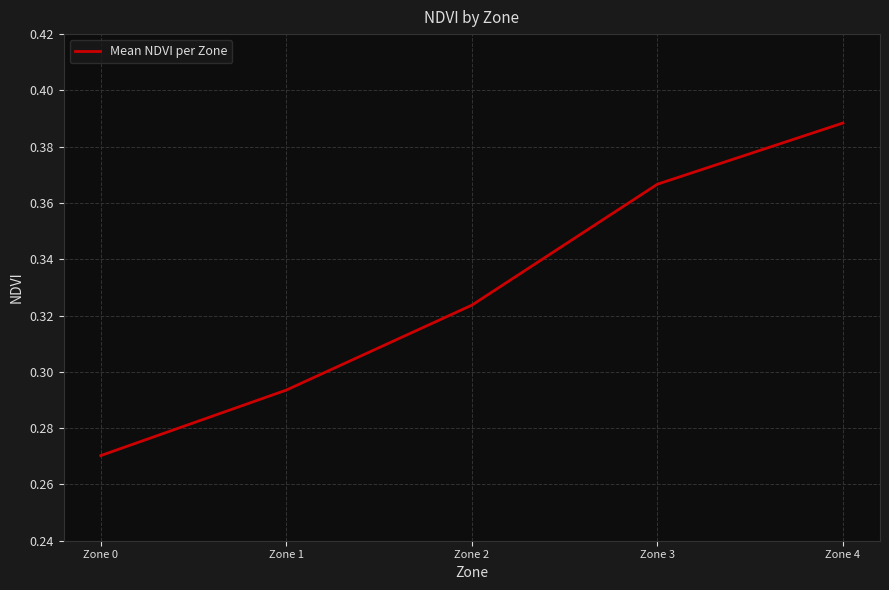

List the labels in order of value, largest first.

Zone 4, Zone 3, Zone 2, Zone 1, Zone 0